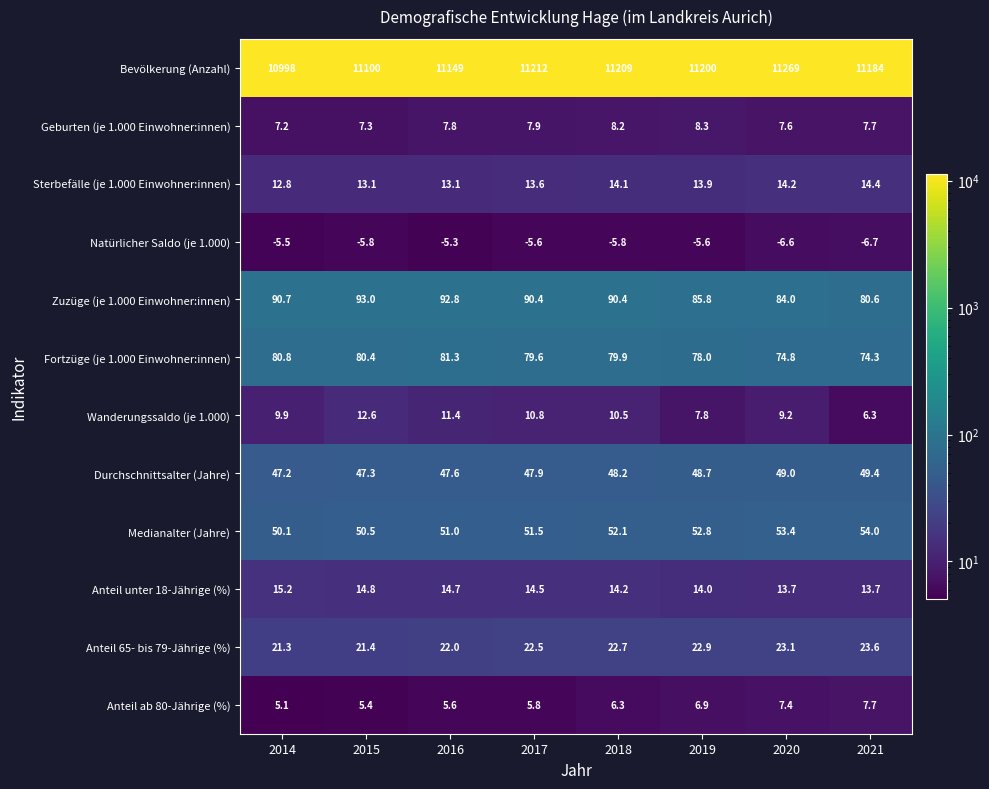

The Anteil 65- bis 79-Jährige (%) series shows 6.5 at 2021. True or false?

False